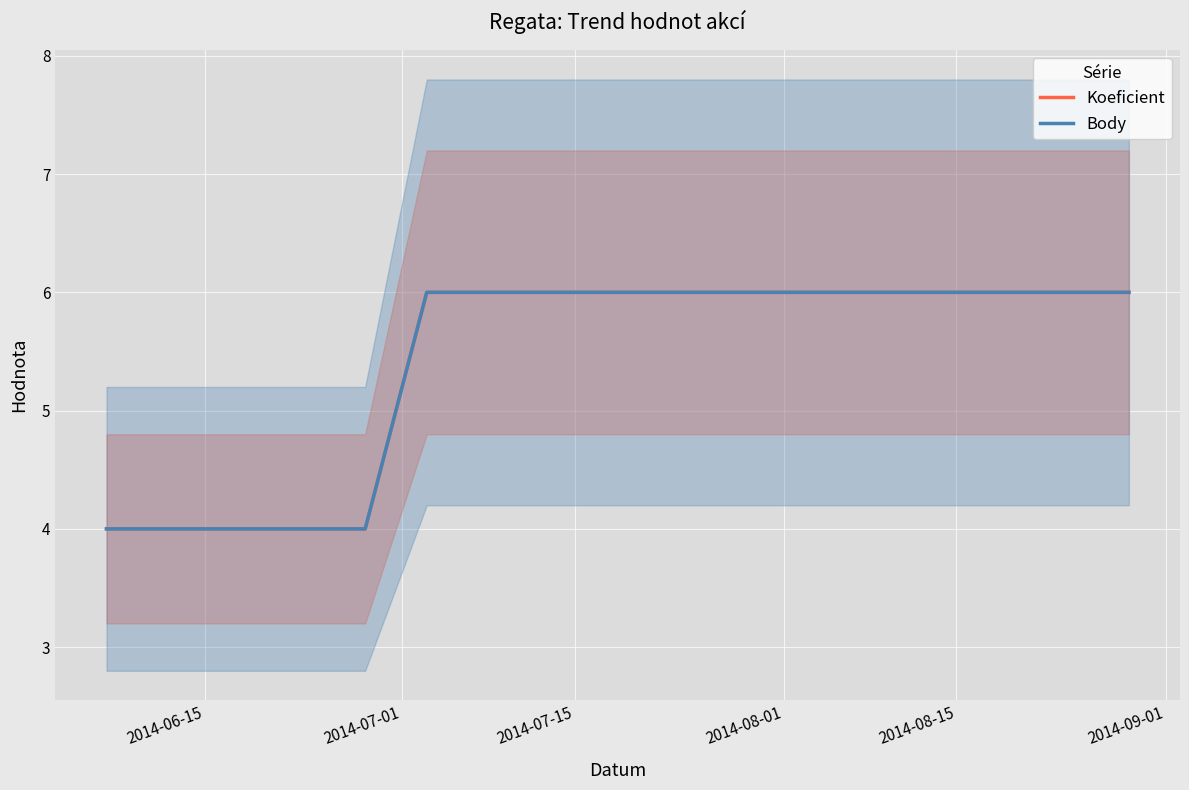

What are all the series names shown in the legend?

Koeficient, Body